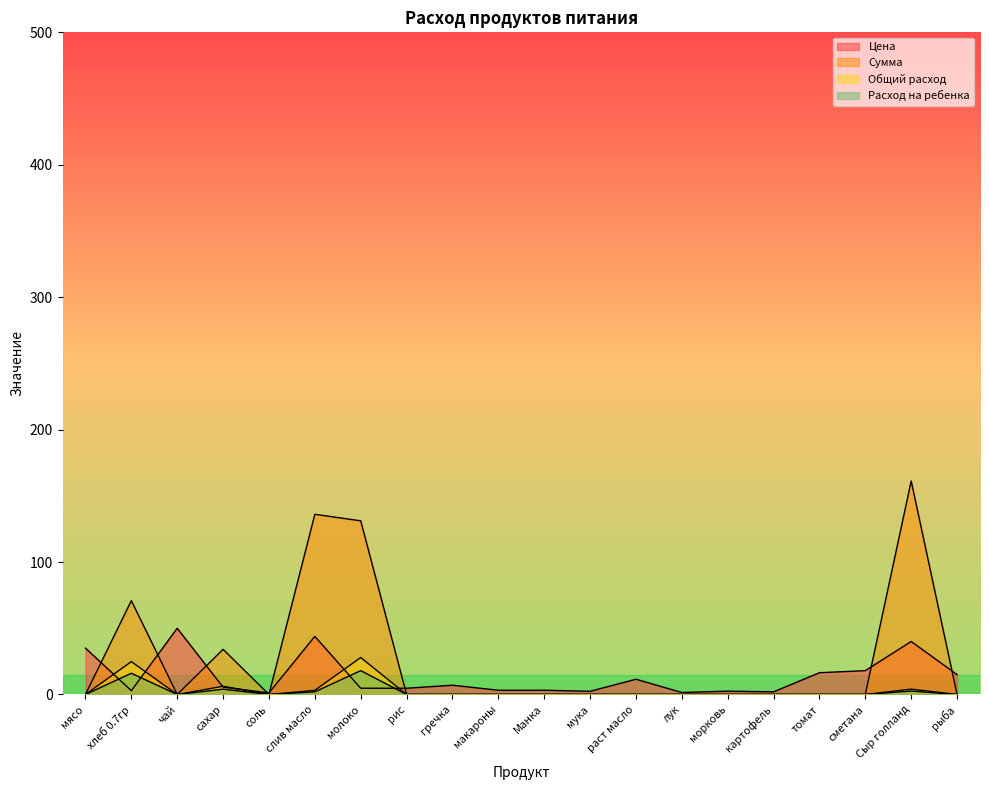

At which category is the sum across all series the highest?

Сыр голланд